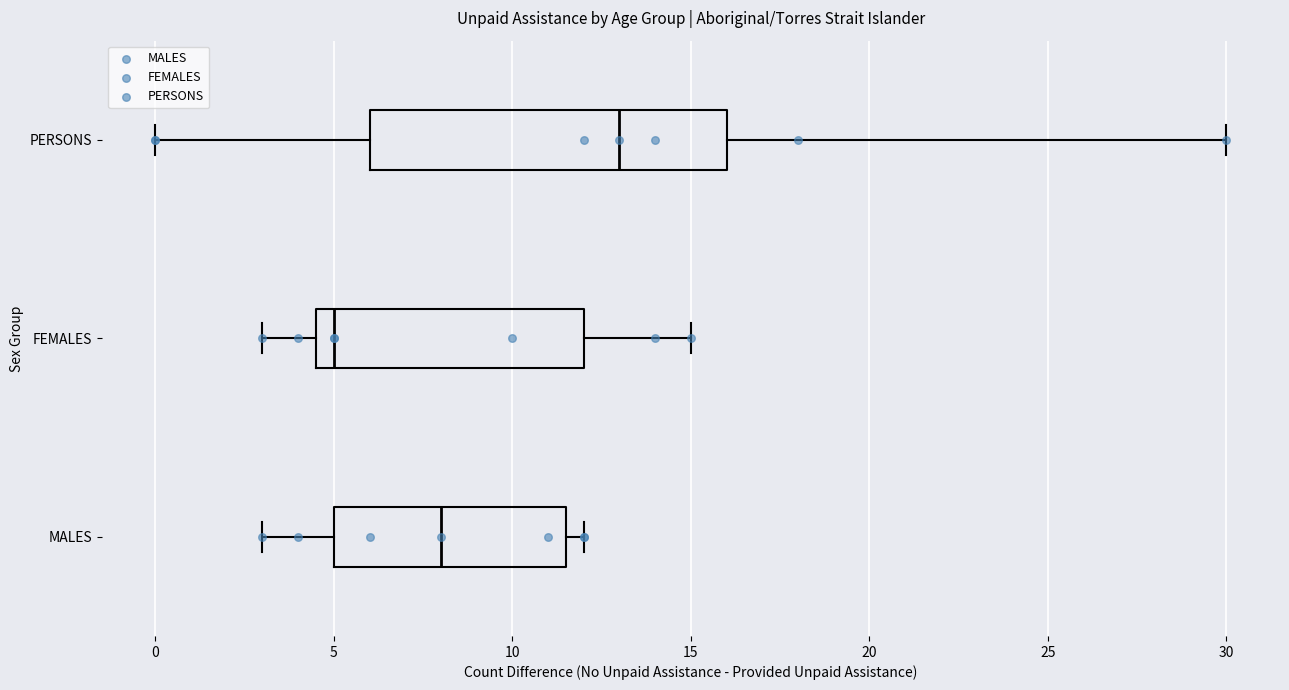

Reading bottom to top, transcribe this box plot: for each box, give where its median line is, the range the box spans, and where its two whiskers end, as read against the x-axis. The values are not printed on the chart, so give them approximately, as read against the axis.

MALES: median 8.0, box 5.0 to 11.5, whiskers 3.0 to 12.0
FEMALES: median 5.0, box 4.5 to 12.0, whiskers 3.0 to 15.0
PERSONS: median 13.0, box 6.0 to 16.0, whiskers 0.0 to 30.0